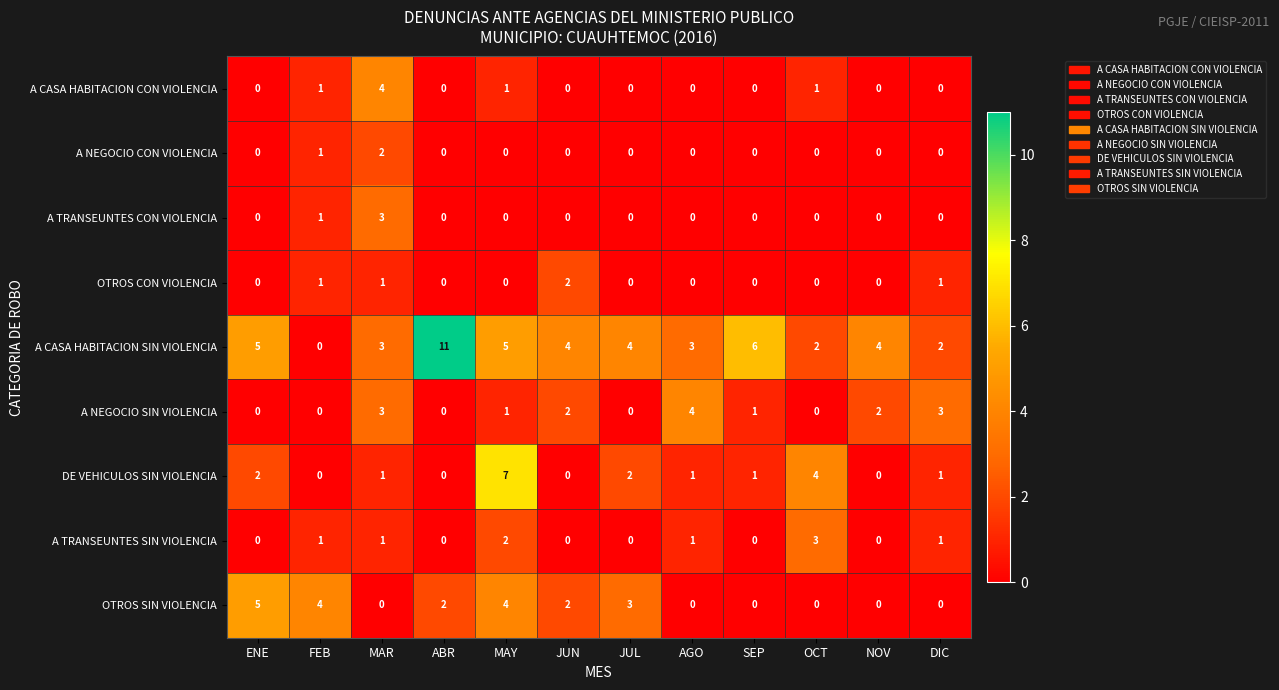

How many categories are shown in the chart?

12